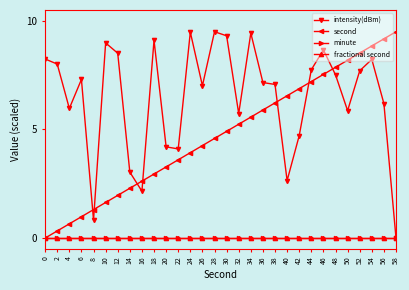

Is this an area chart (filled region under the line)?

No